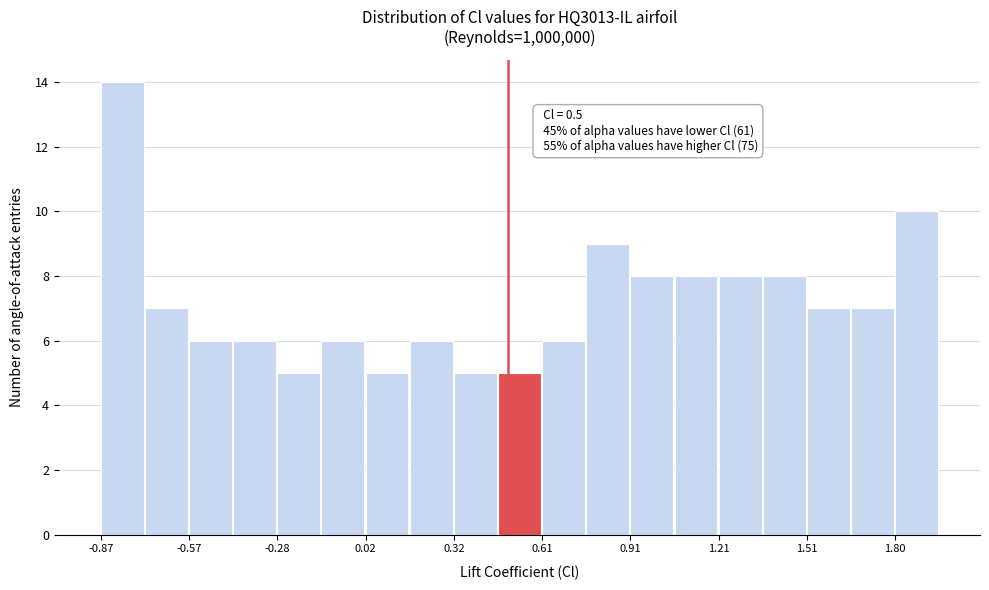

Around what value on the x-axis is the tallest bar? Give the approximate position of its centre, as read against the axis.

-0.80